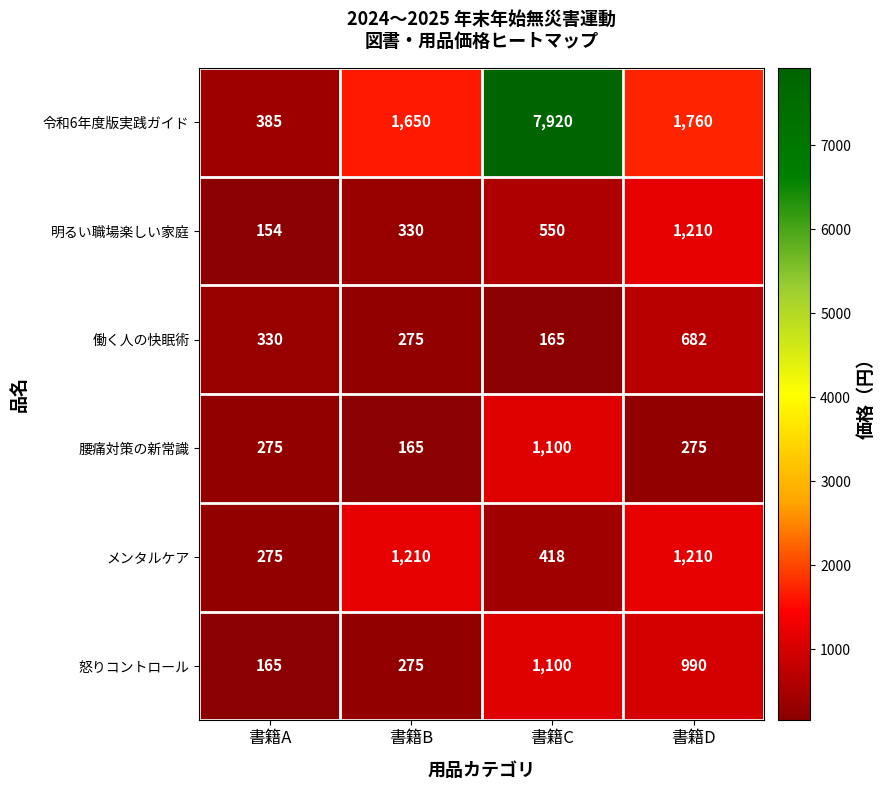

Reading left to right, extract all data points from this chart.

令和6年度版実践ガイド: 385	1650	7920	1760
明るい職場楽しい家庭: 154	330	550	1210
働く人の快眠術: 330	275	165	682
腰痛対策の新常識: 275	165	1100	275
メンタルケア: 275	1210	418	1210
怒りコントロール: 165	275	1100	990